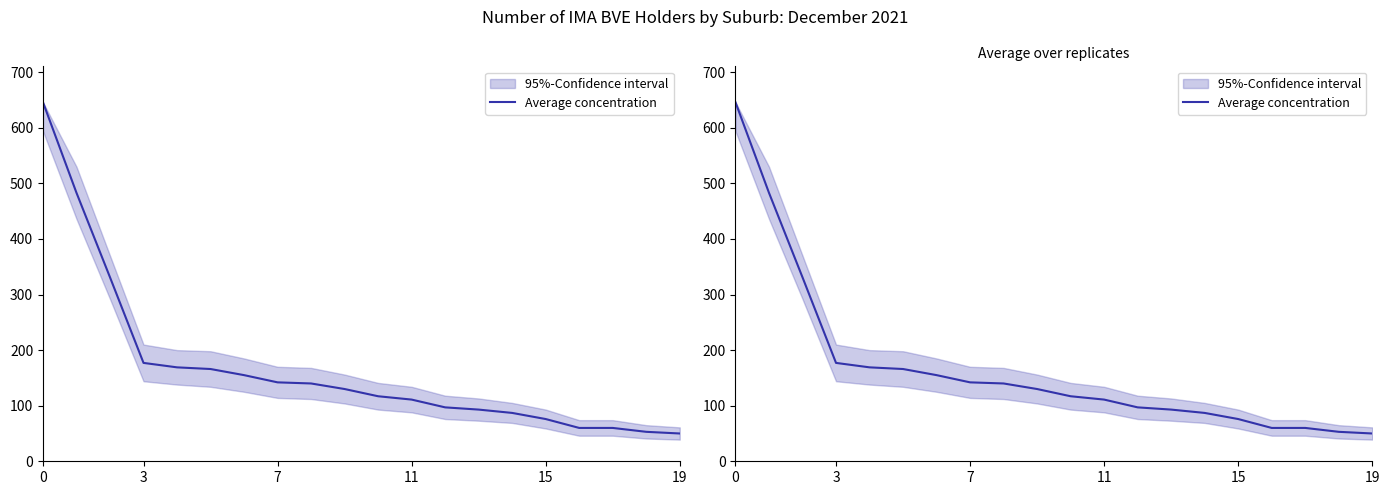

At which category does the chart reach its minimum across all series?

19